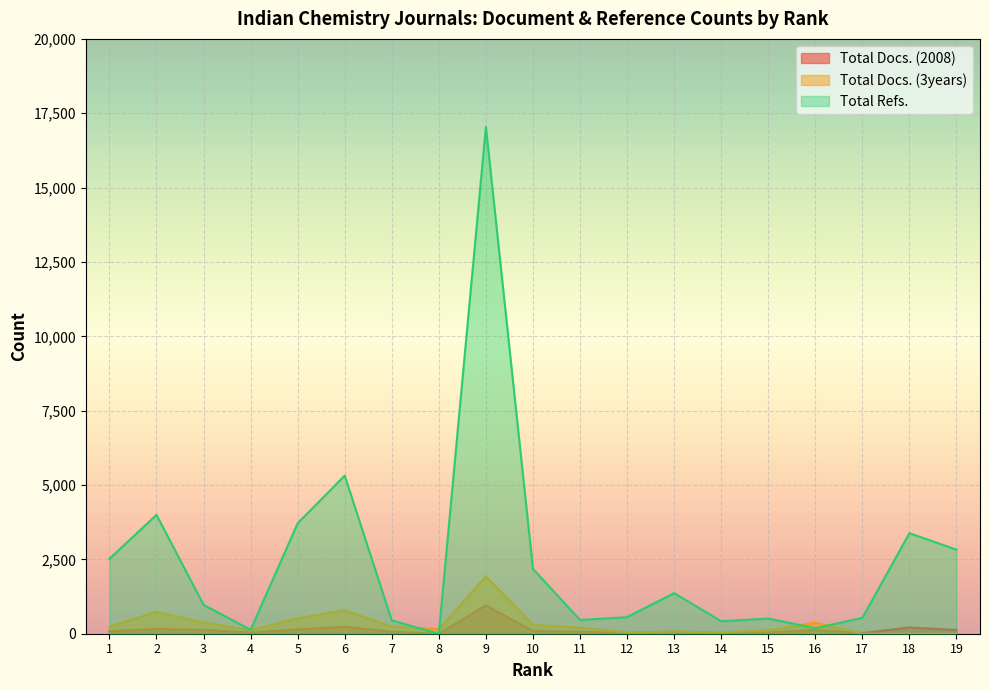

What is the difference between the Total Refs. values at 18 and 10?

1197